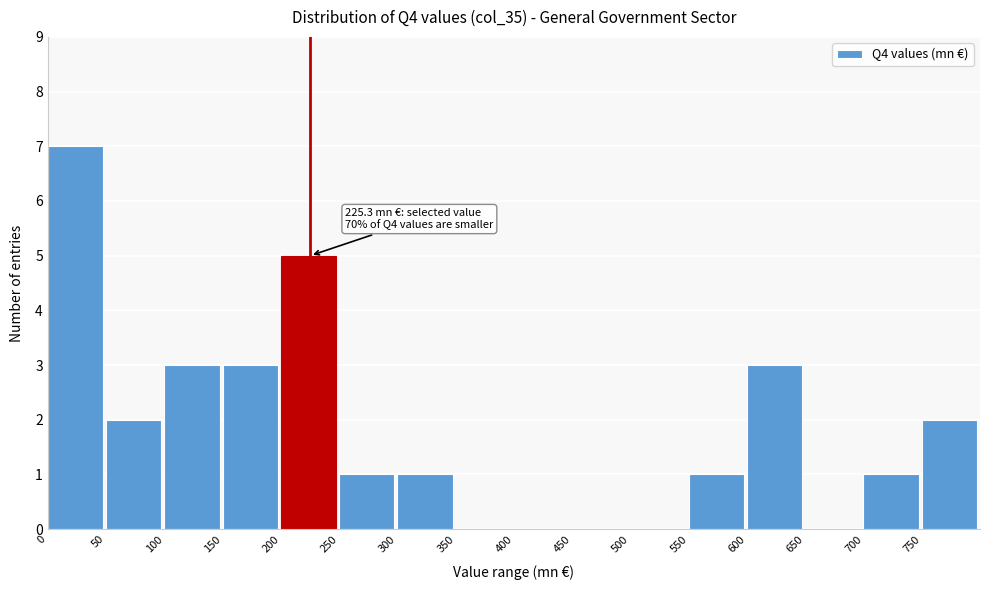

Which range on the x-axis has the tallest bar?

0 to 50